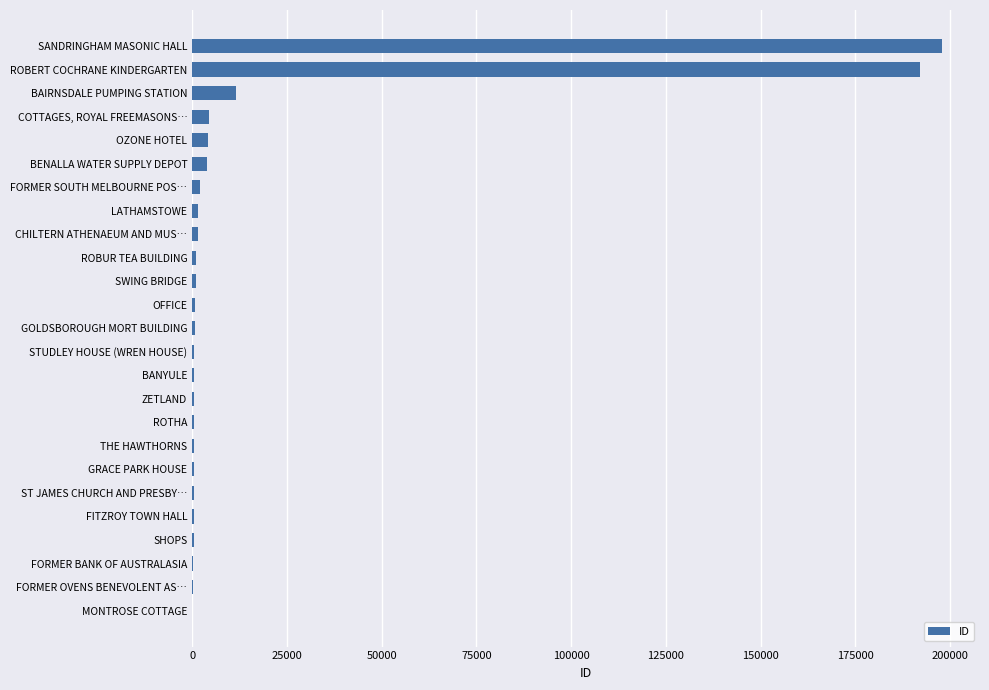

Which label corresponds to the largest value in the chart?

SANDRINGHAM MASONIC HALL